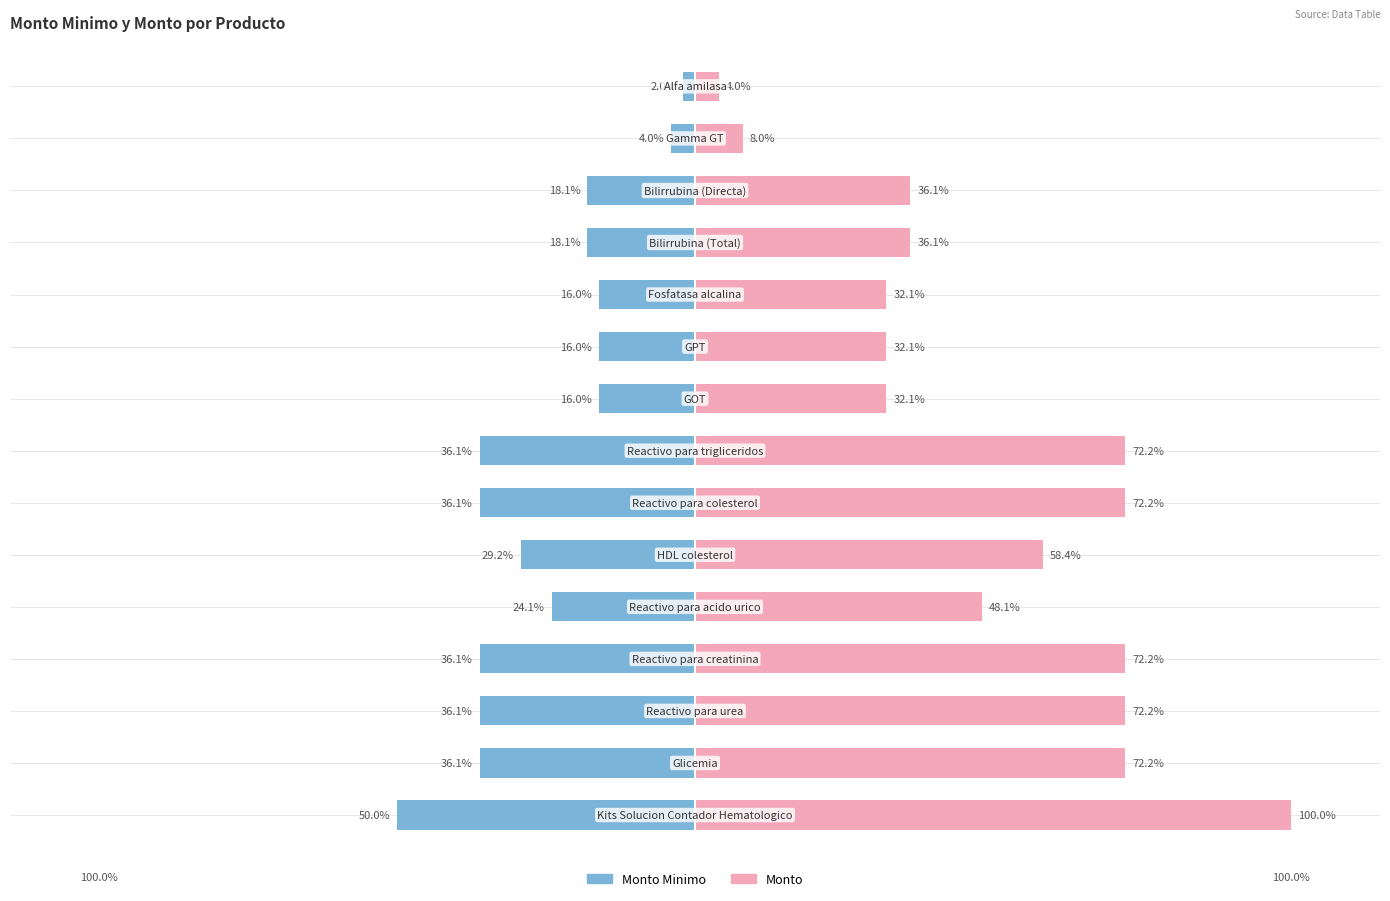

Rank the series at 7 from lowest to highest value.

monto_minimo, monto